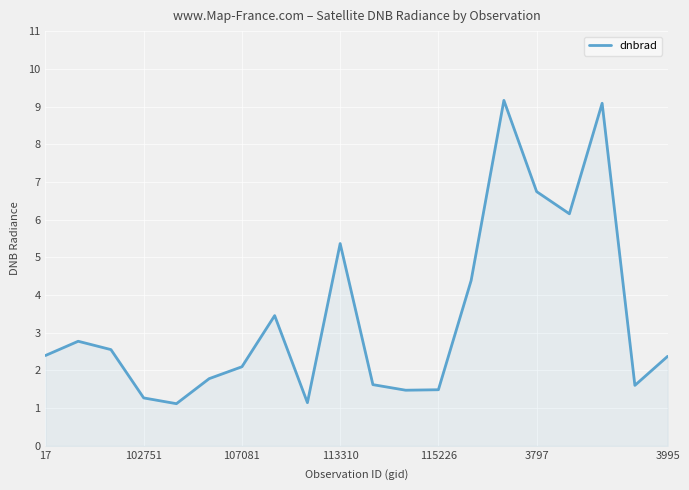

What is the smallest value displayed?

1.1